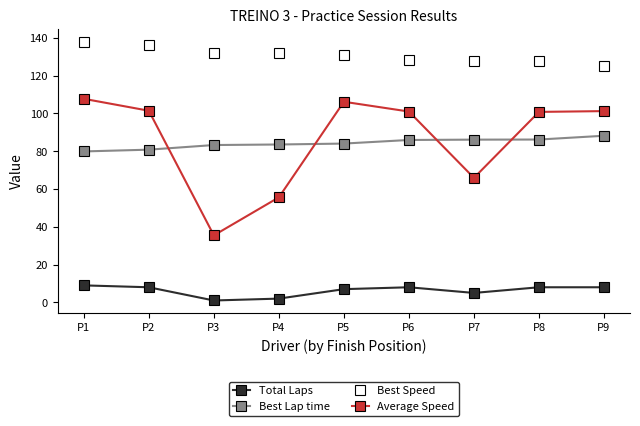

Which series has the largest total across all categories?

Best Speed